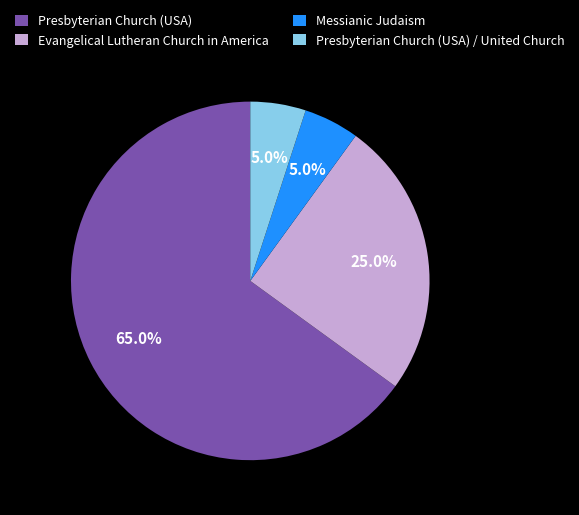

To the nearest percent, what is the combined percentage of Presbyterian Church (USA) / United Church and Messianic Judaism?

10%